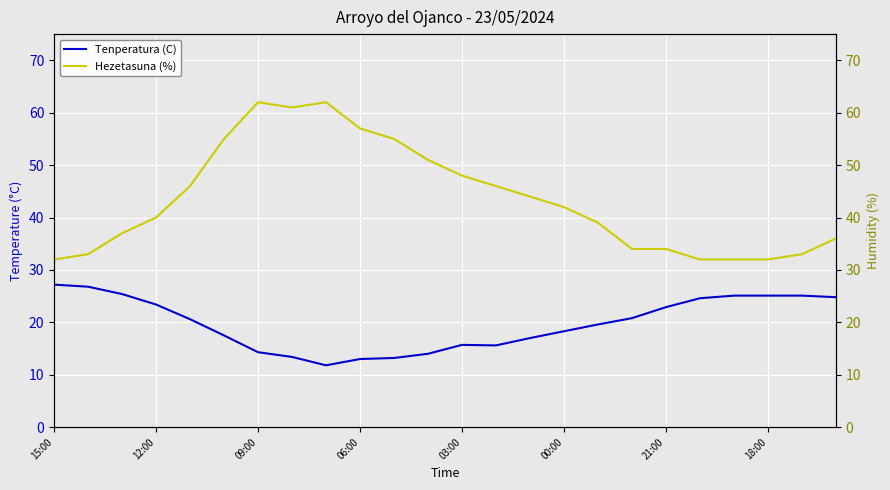

Is it true that Hezetasuna (%) equals 52.9 at 19?

False